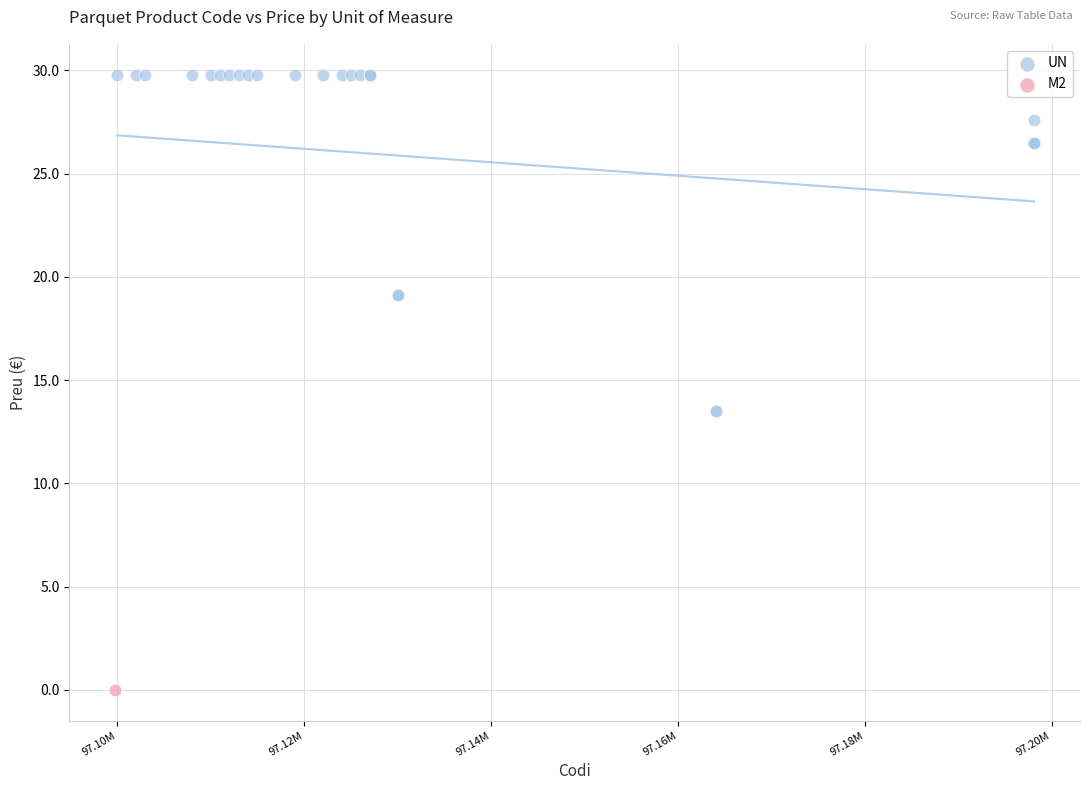

What are all the series names shown in the legend?

UN, M2